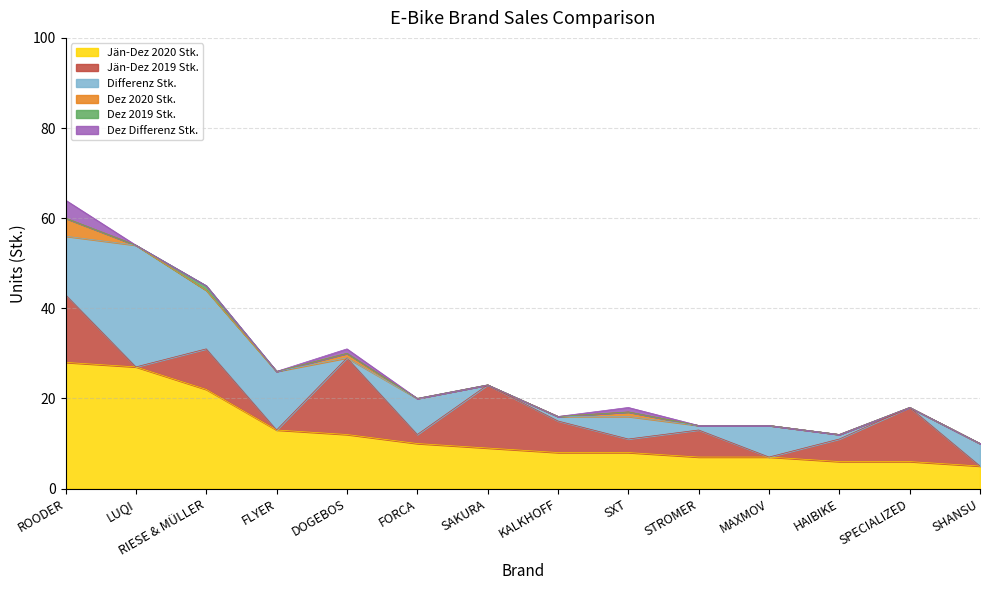

Rank the series at SAKURA from lowest to highest value.

Differenz Stk., Dez 2020 Stk., Dez 2019 Stk., Dez Differenz Stk., Jän-Dez 2020 Stk., Jän-Dez 2019 Stk.